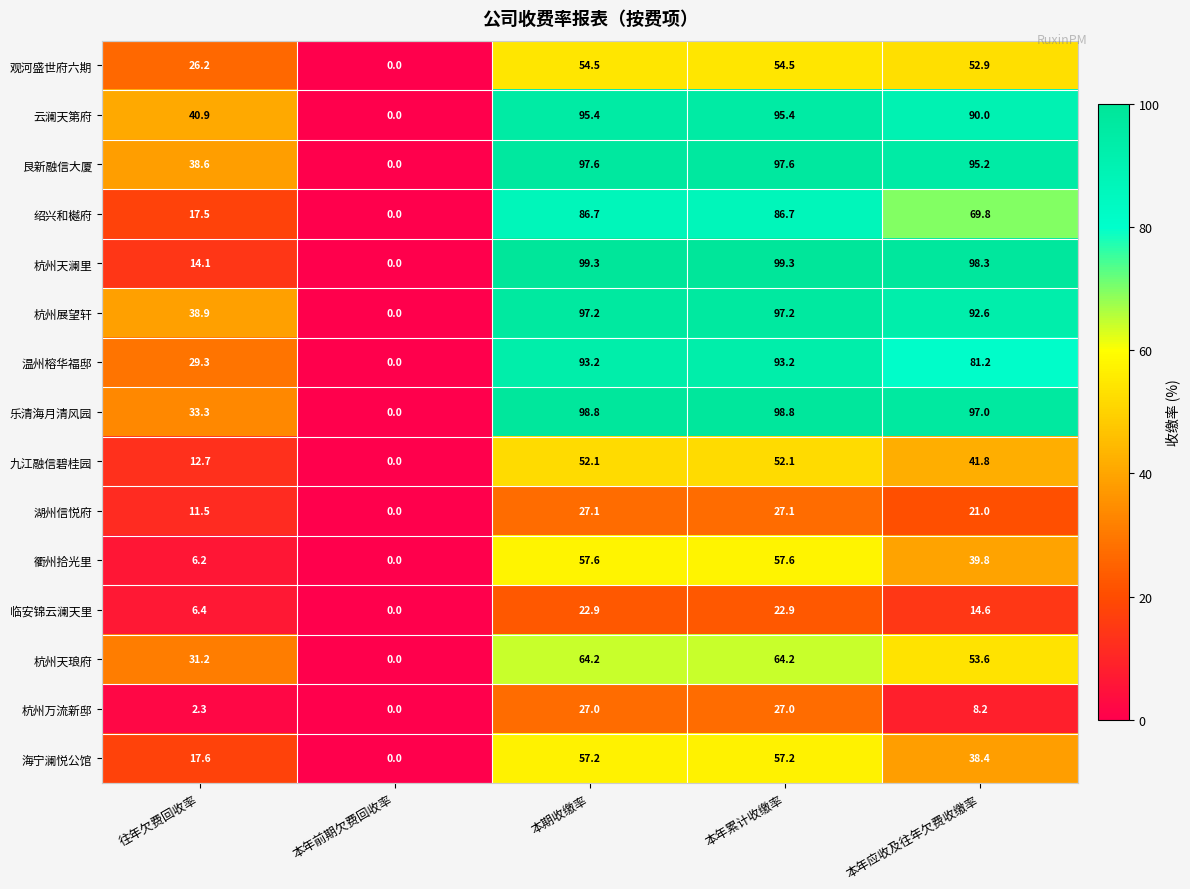

The value of 绍兴和樾府 at 本年前期欠费回收率 is 0.0. True or false?

True